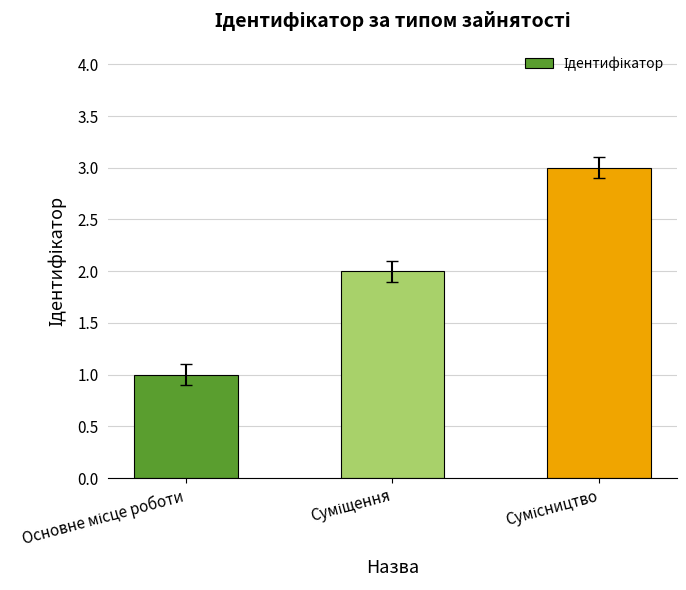

What is the sum of all values?

6